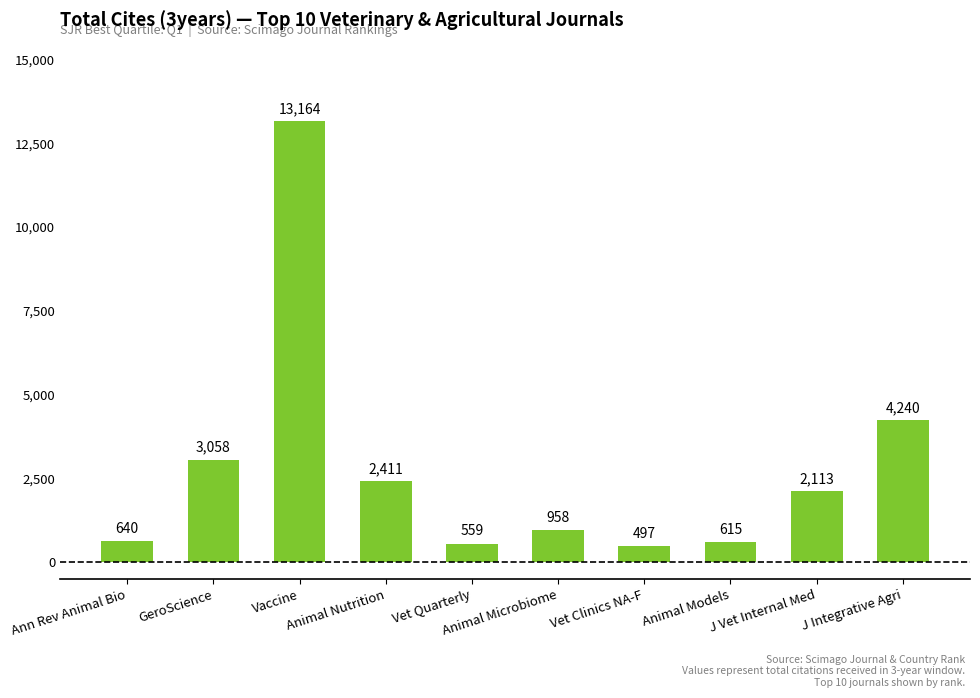

How many bars are there in total?

10